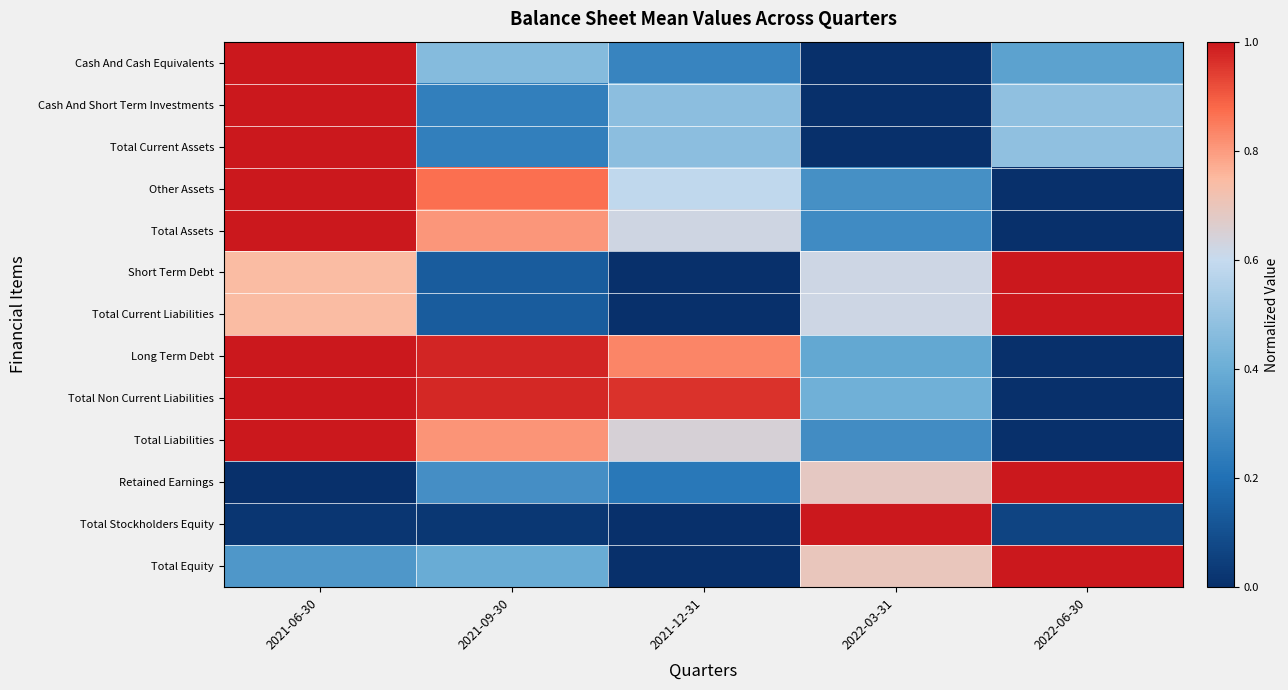

Which category has the highest value across all series?

2021-06-30